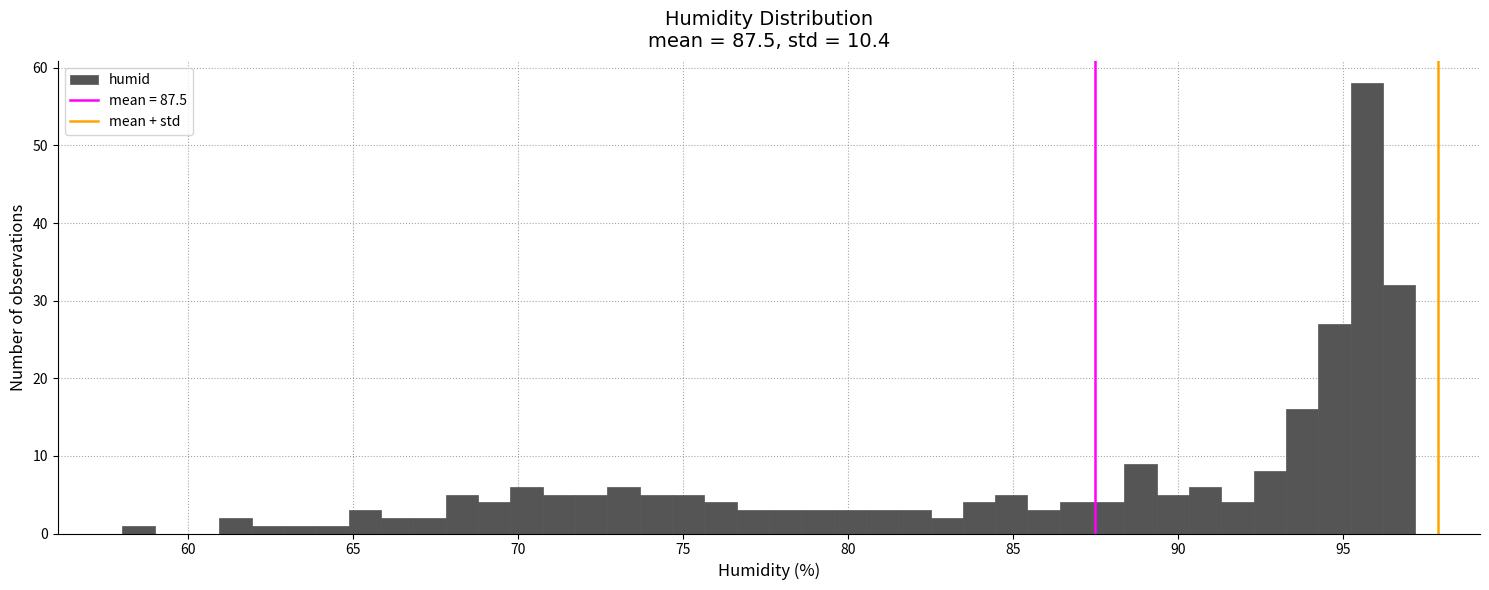

Around what value on the x-axis is the tallest bar? Give the approximate position of its centre, as read against the axis.

95.5